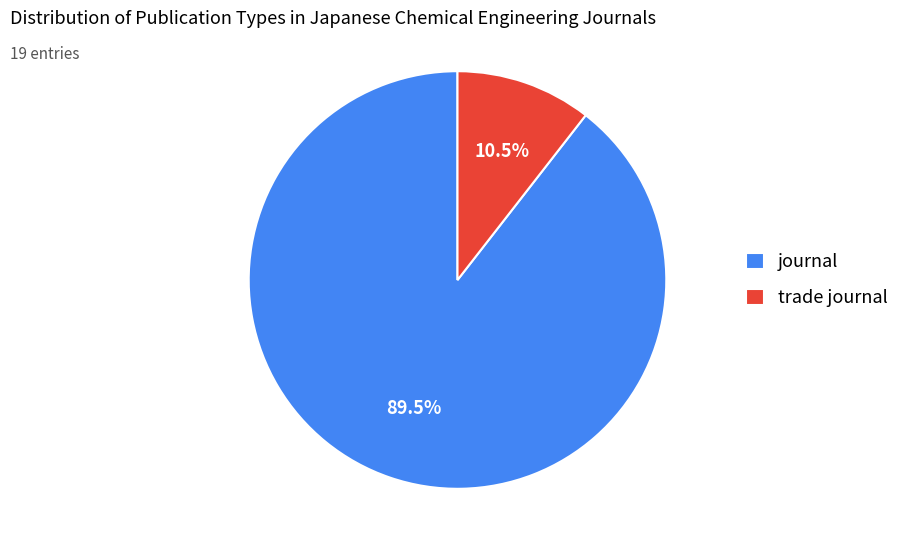

What is the ratio of the value at journal to the value at trade journal?

8.5